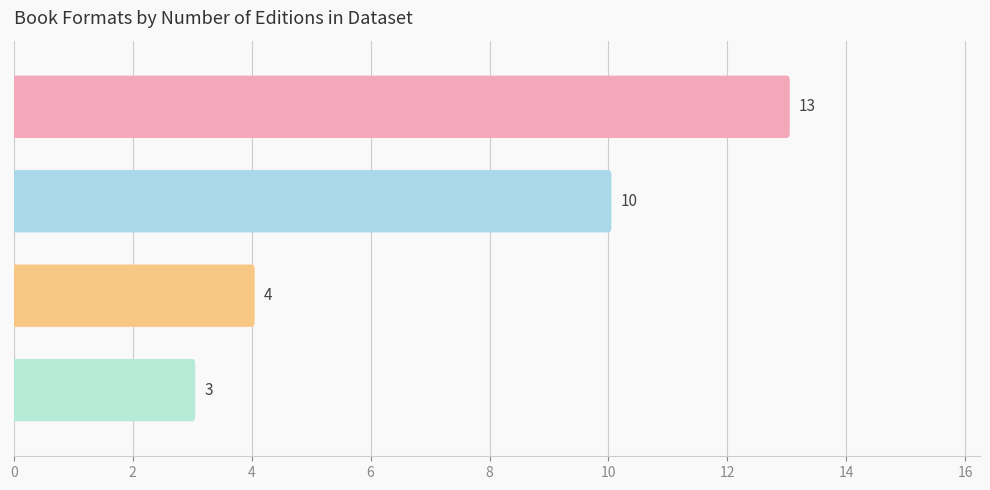

What is the smallest value displayed?

3